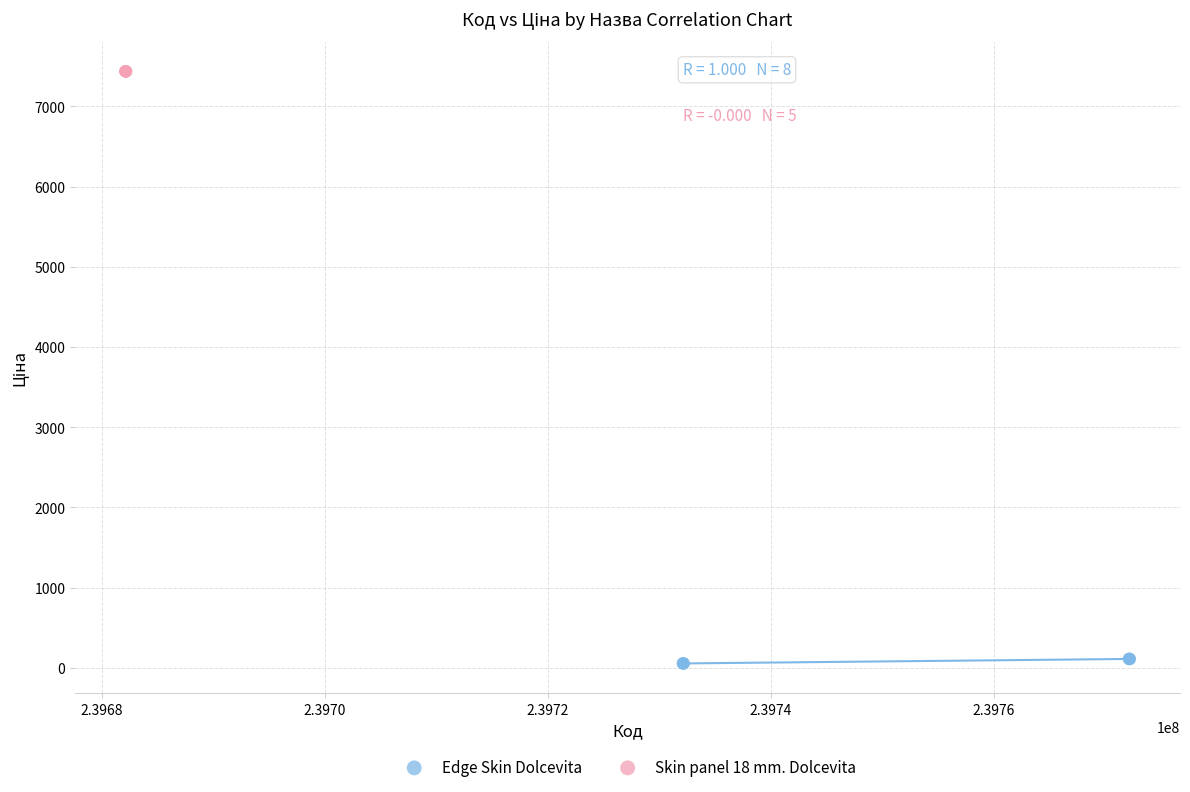

Which series reaches the minimum Y coordinate?

Edge Skin Dolcevita